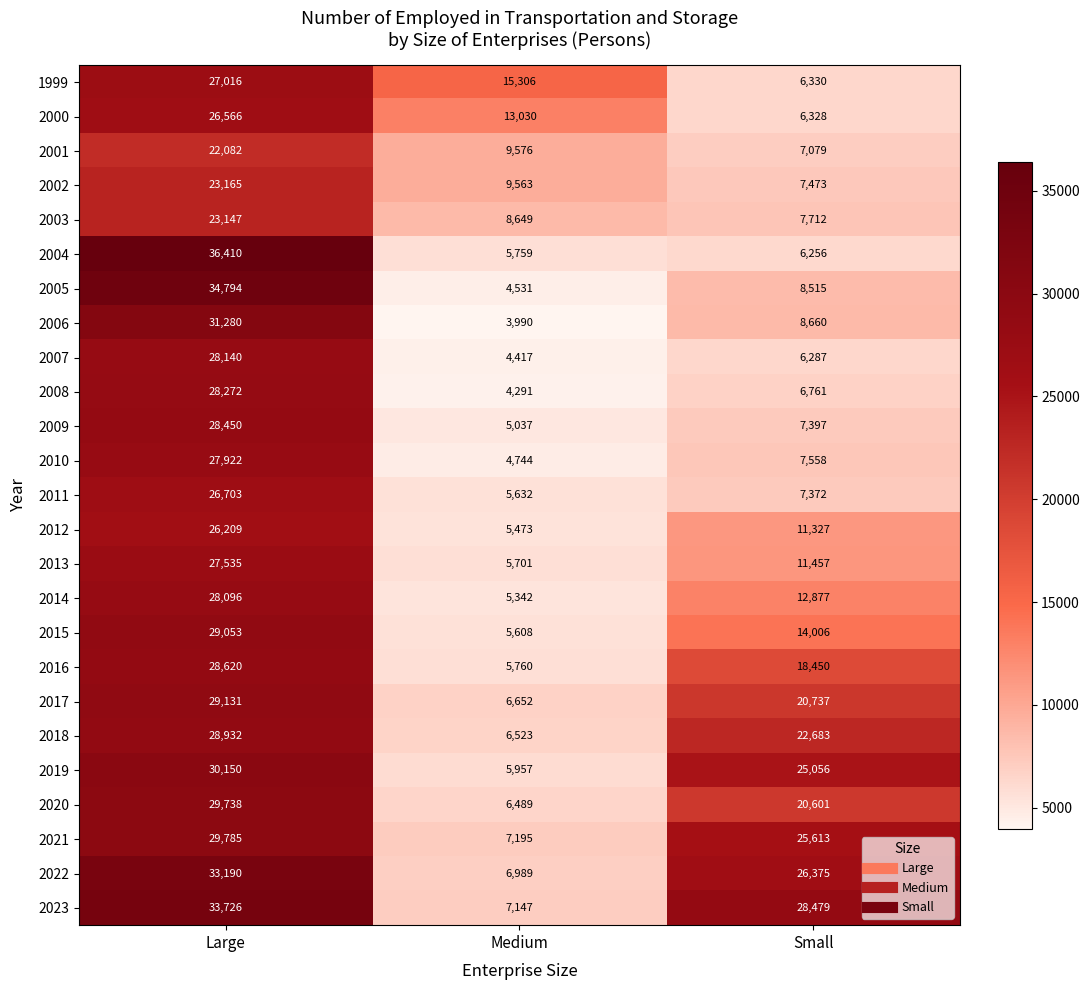

Rank the series at Large from highest to lowest value.

2004, 2005, 2023, 2022, 2006, 2019, 2021, 2020, 2017, 2015, 2018, 2016, 2009, 2008, 2007, 2014, 2010, 2013, 1999, 2011, 2000, 2012, 2002, 2003, 2001